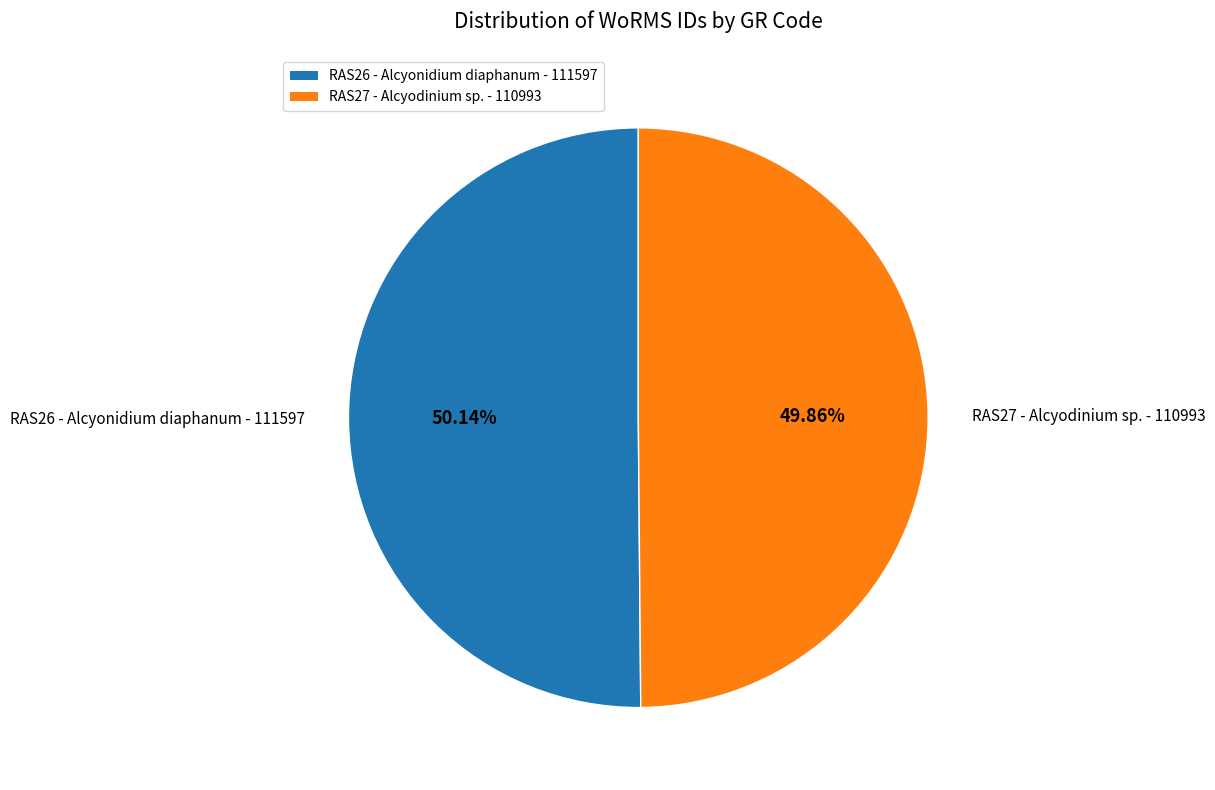

To the nearest percent, what is the combined percentage of RAS26 - Alcyonidium diaphanum and RAS27 - Alcyodinium sp.?

100%